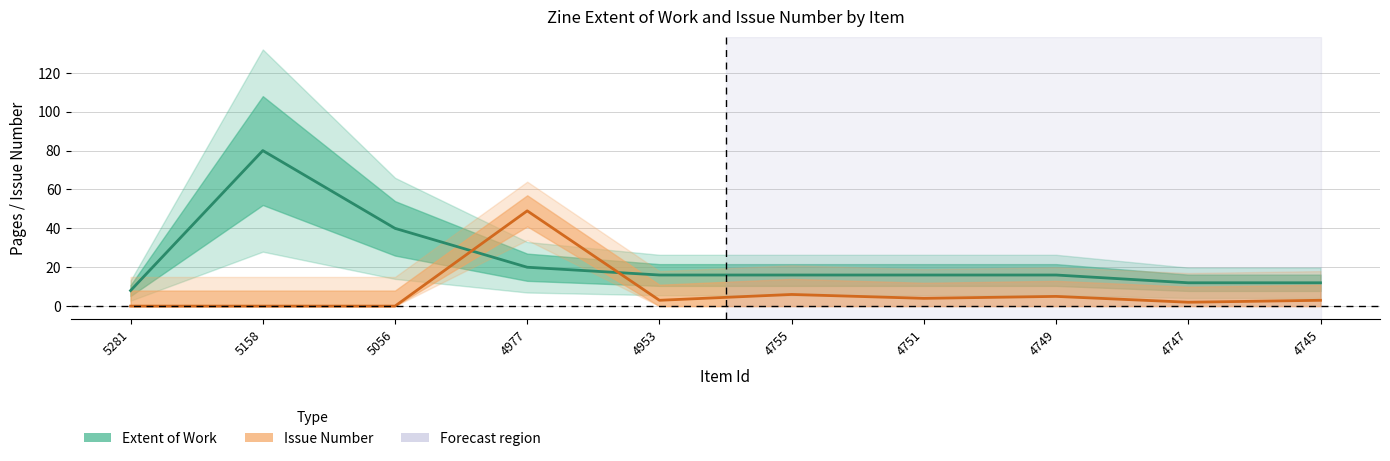

List the series in order of their overall mean, highest first.

Extent of Work, Issue Number